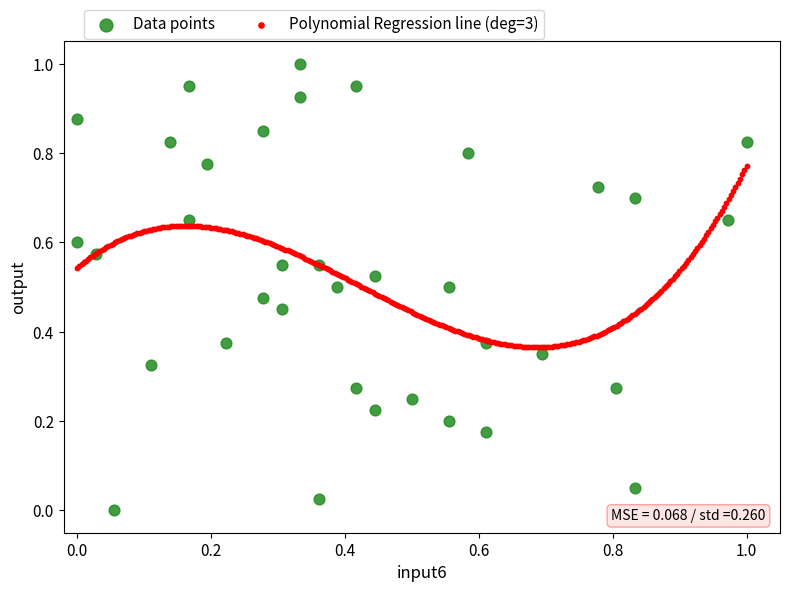

Which series reaches the minimum Y coordinate?

Data points